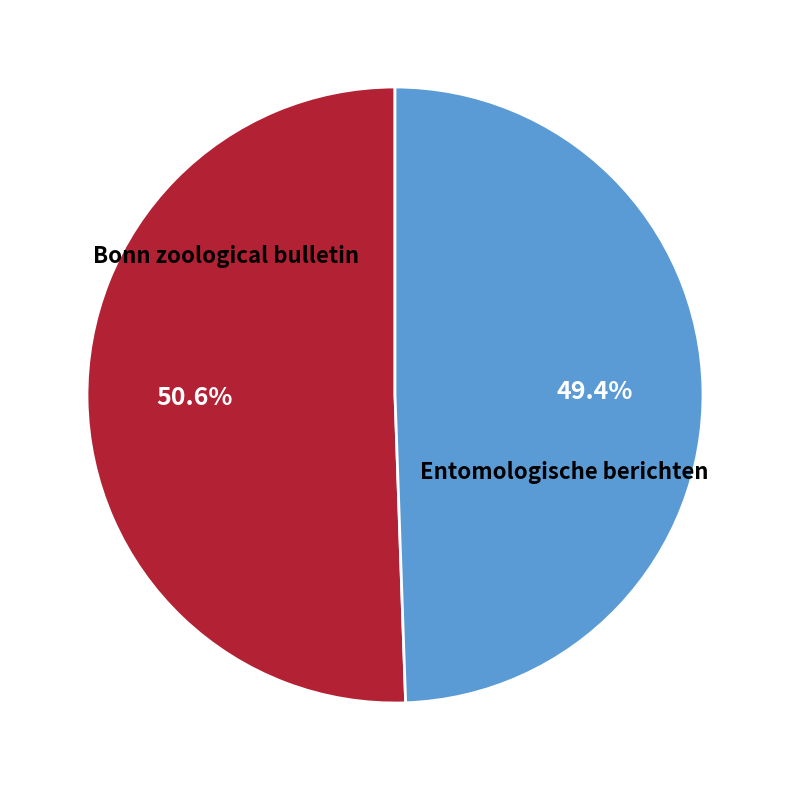

Is there any slice that represents more than half of the pie?

Yes